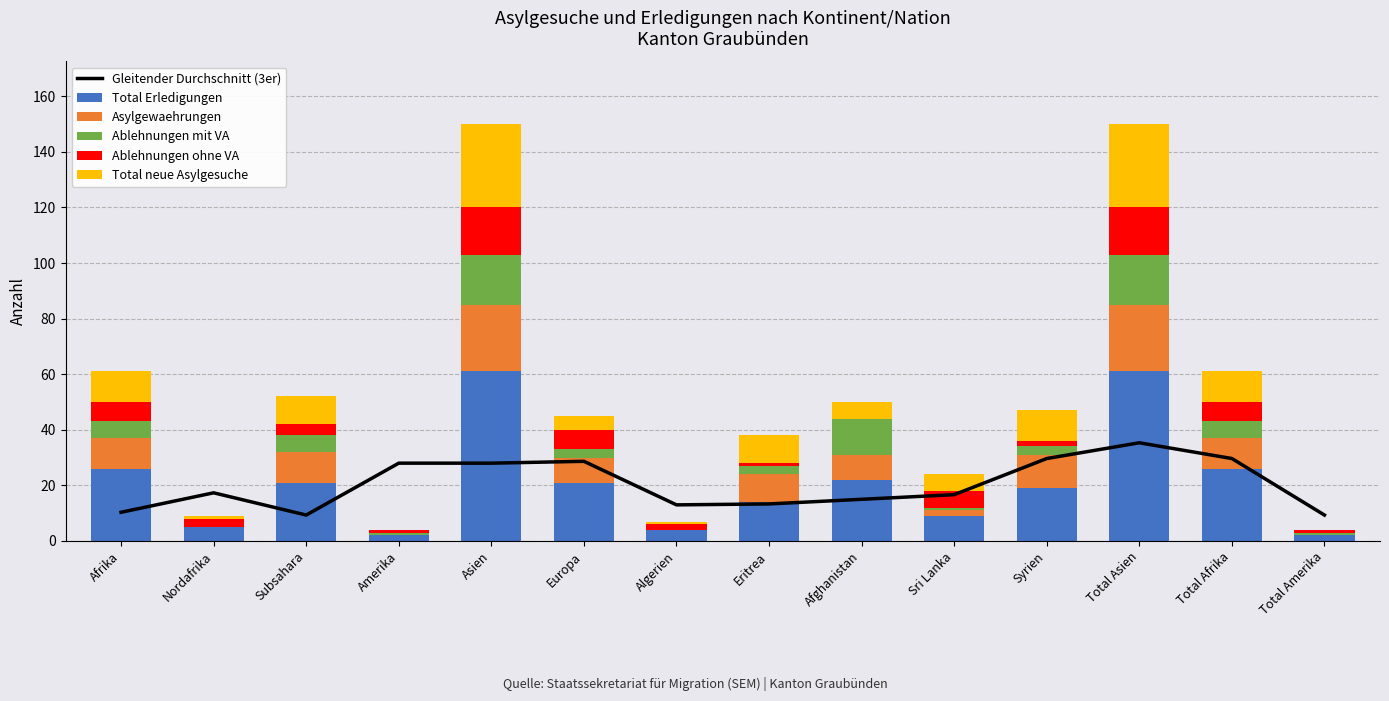

At which label does Ablehnungen mit VA reach its minimum?

Nordafrika